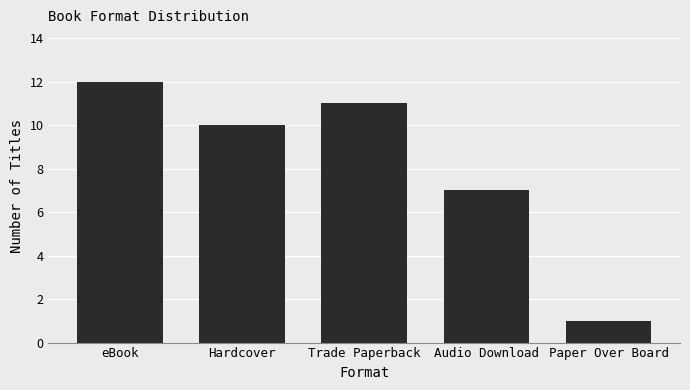

Is it true that the value at Hardcover is 10?

True